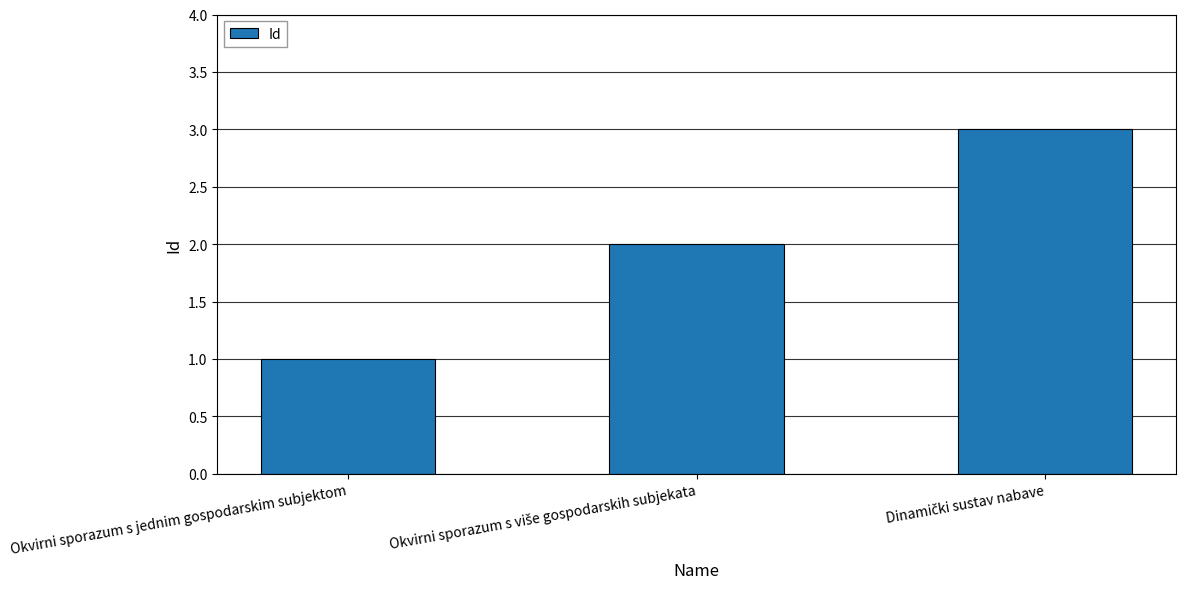

What is the sum of all values?

6